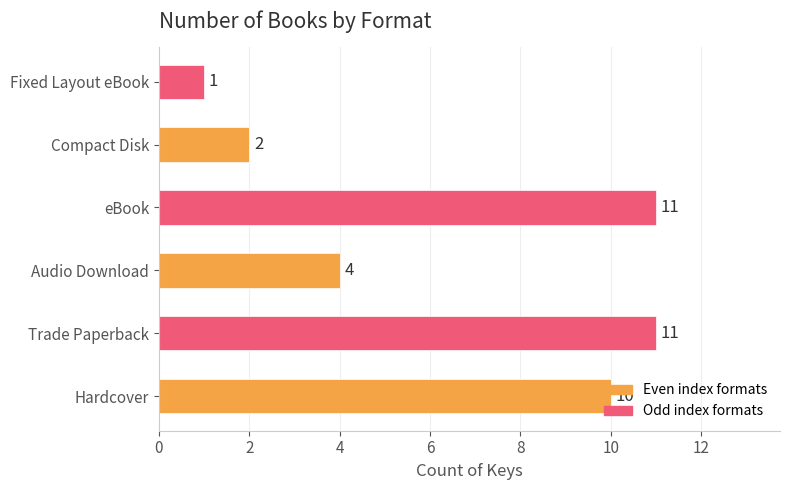

What is the difference between the maximum and minimum values?

10